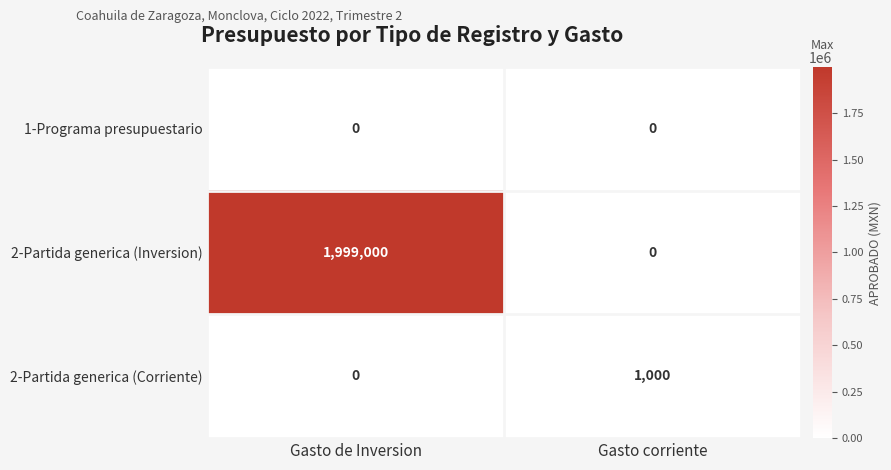

Which series has the widest spread of values?

2-Partida generica (Inversion)